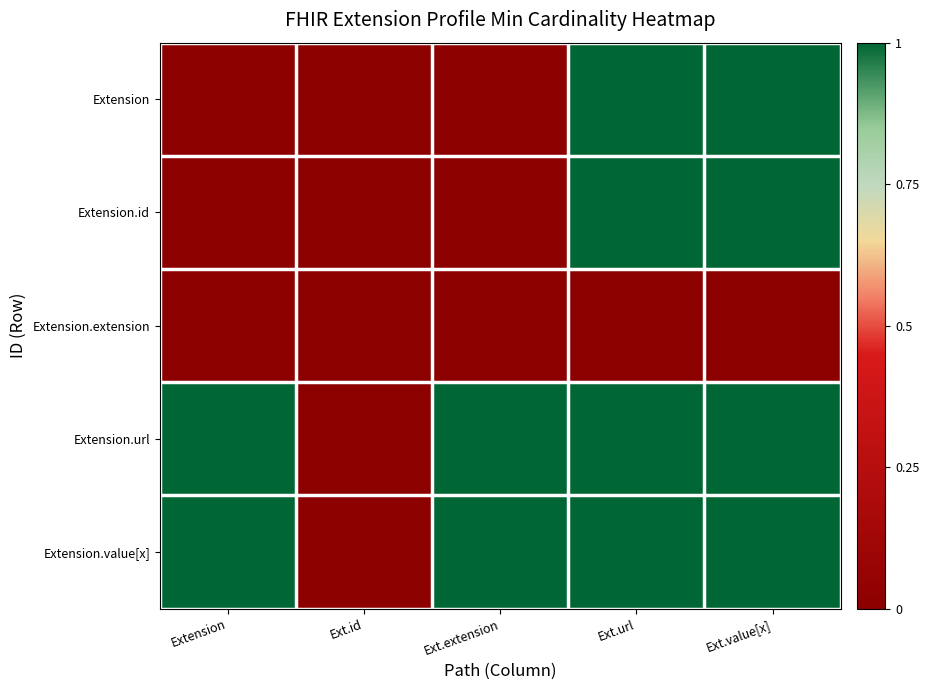

List the series in order of their peak value, lowest first.

Extension.extension, Extension, Extension.id, Extension.url, Extension.value[x]